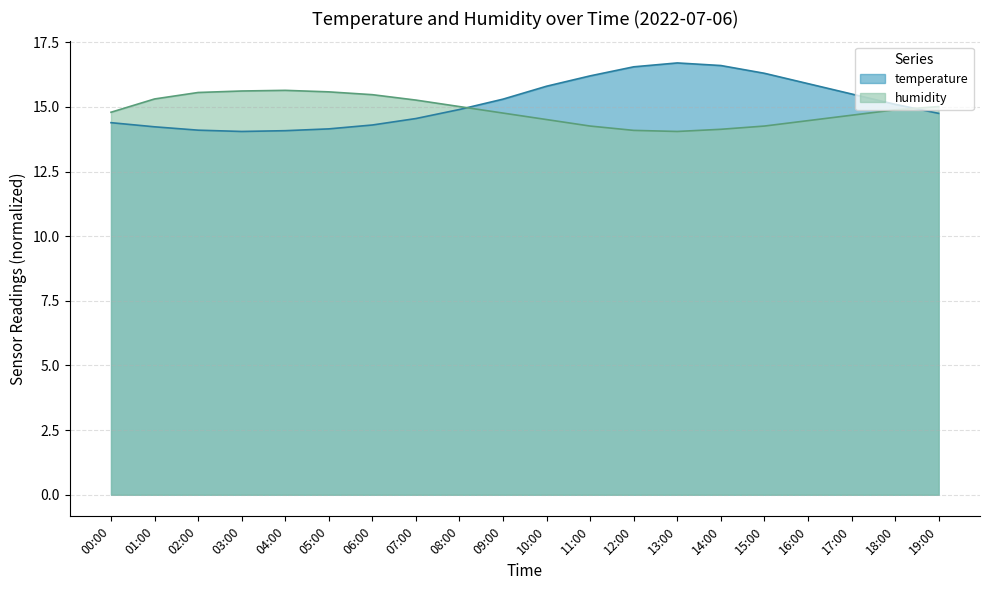

What is the maximum value for humidity?

15.6